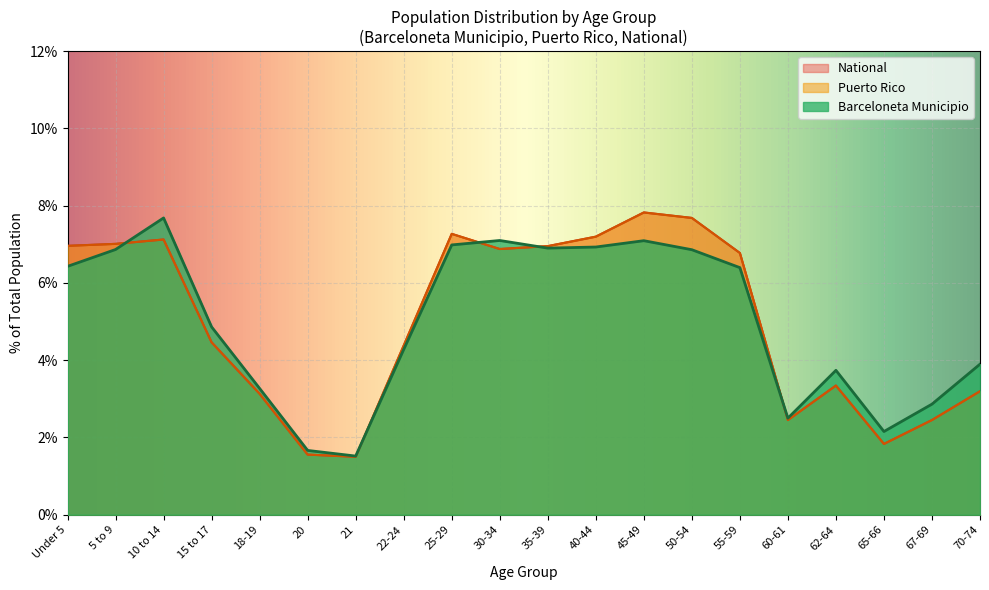

What is the lowest value of the National series?

1.5